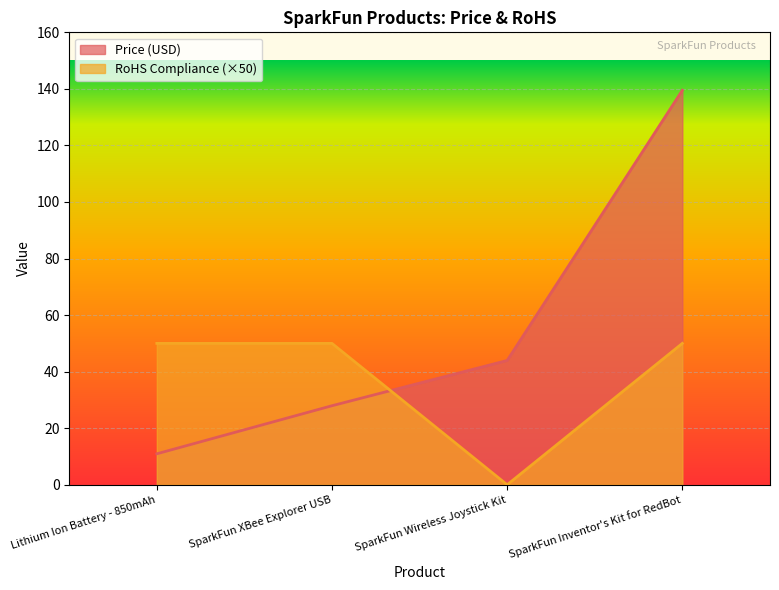

Reading left to right, transcribe all the data shown in this chart.

Price (USD): Lithium Ion Battery - 850mAh=10.9	SparkFun XBee Explorer USB=27.9	SparkFun Wireless Joystick Kit=44.0	SparkFun Inventor's Kit for RedBot=139.5
RoHS Compliance: Lithium Ion Battery - 850mAh=50.0	SparkFun XBee Explorer USB=50.0	SparkFun Wireless Joystick Kit=0.0	SparkFun Inventor's Kit for RedBot=50.0